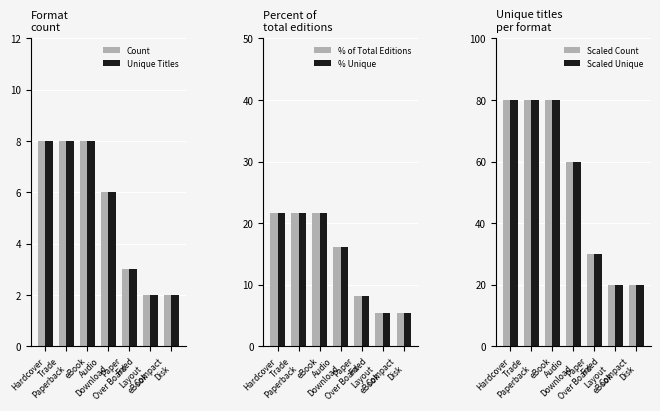

Count the Unique Titles values in the range 2 to 8.

7